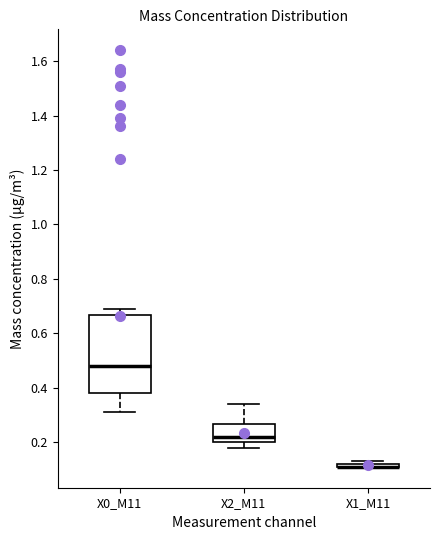

Reading left to right, transcribe this box plot: for each box, give where its median line is, the range the box spans, and where its two whiskers end, as read against the y-axis. The values are not printed on the chart, so give them approximately, as read against the axis.

X0_M11: median 0.48, box 0.38 to 0.66, whiskers 0.32 to 0.70
X2_M11: median 0.22, box 0.20 to 0.26, whiskers 0.18 to 0.34
X1_M11: box collapsed to a line at 0.12, whiskers 0.12 to 0.14